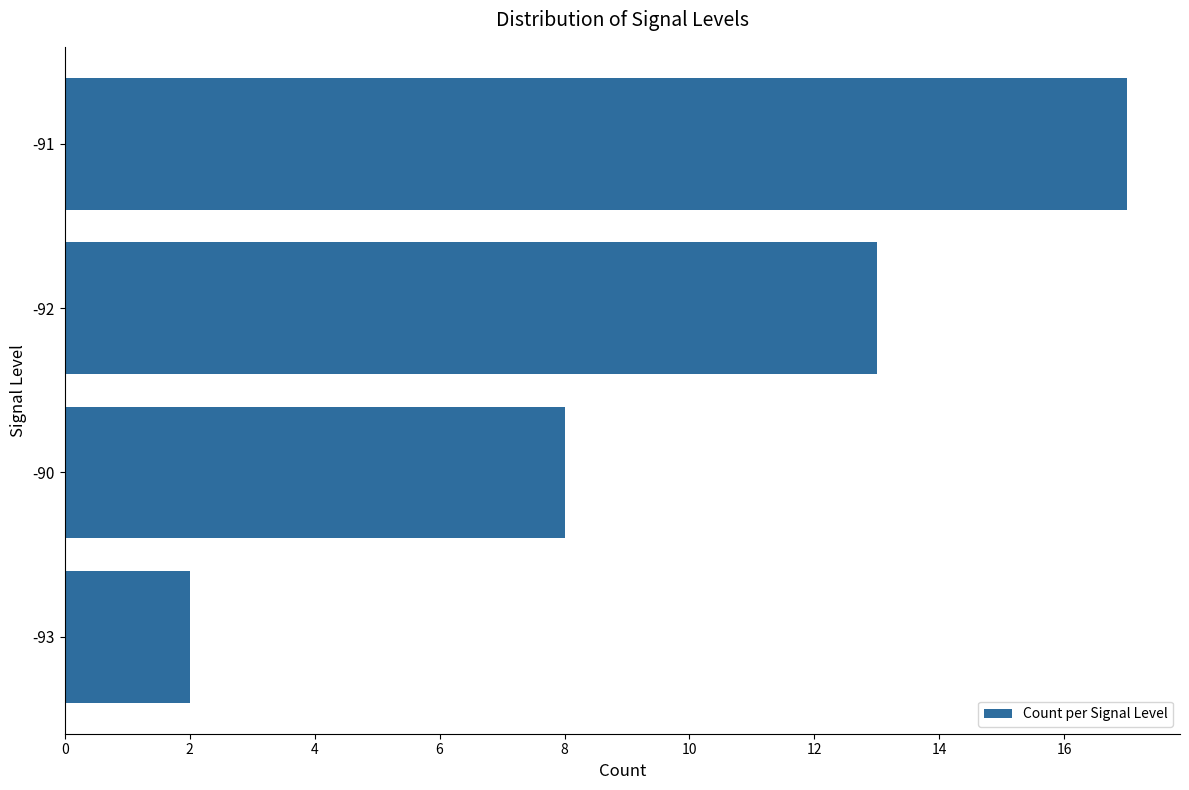

The chart shows a value of 1 at -93. True or false?

False